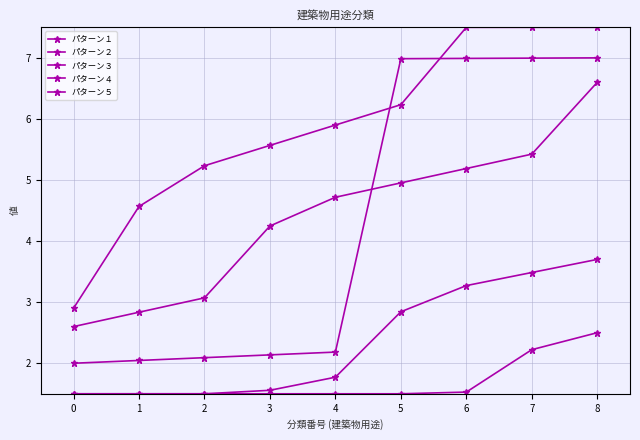

True or false: パターン２ has a value of 0.4 at 0.

False